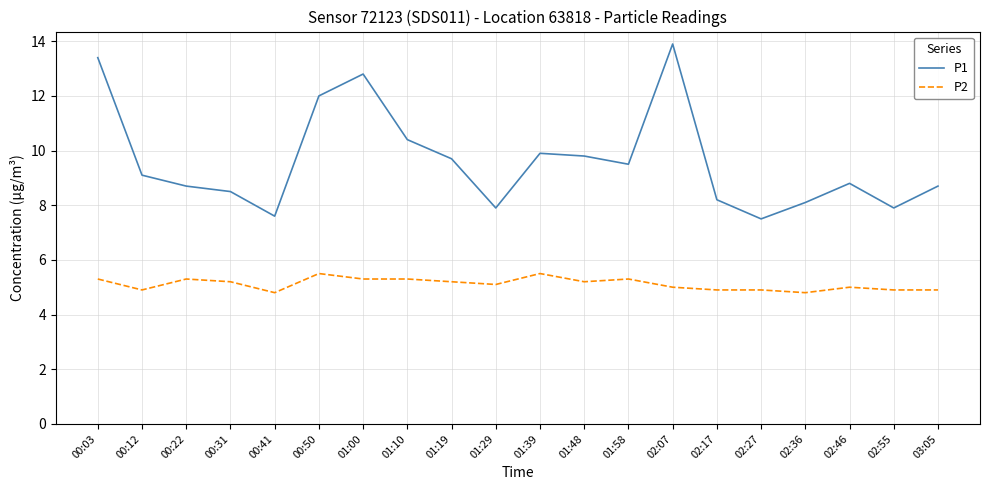

What is the average value of the P1 series?

9.6